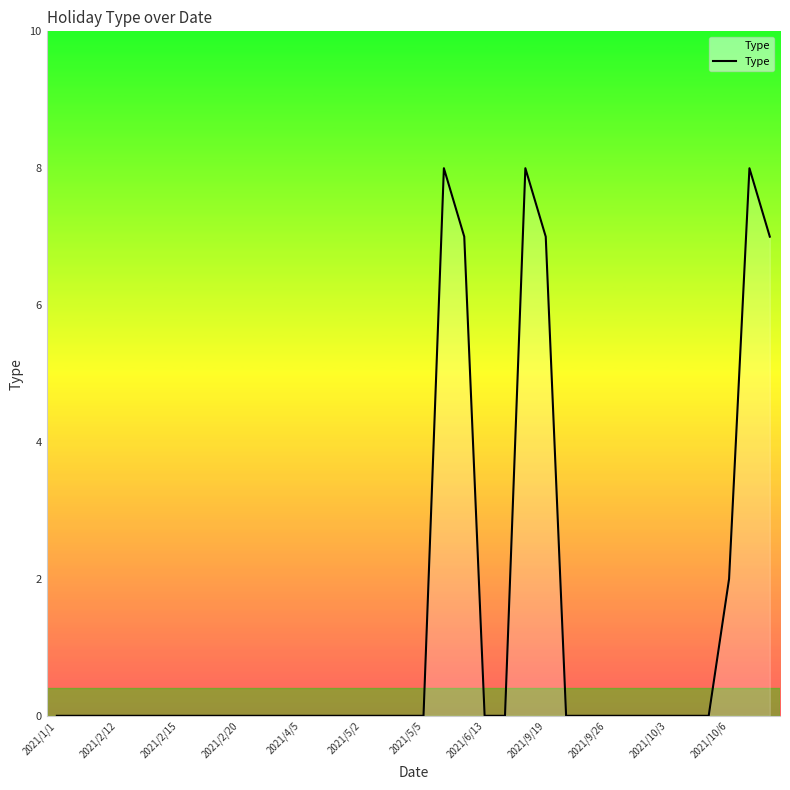

What is the maximum value shown in the chart?

8